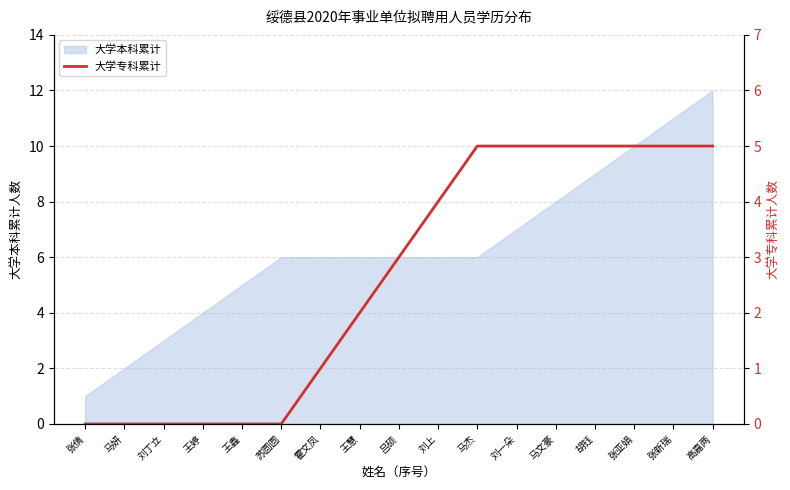

The value of 大学本科累计 at 马杰 is 8. True or false?

False